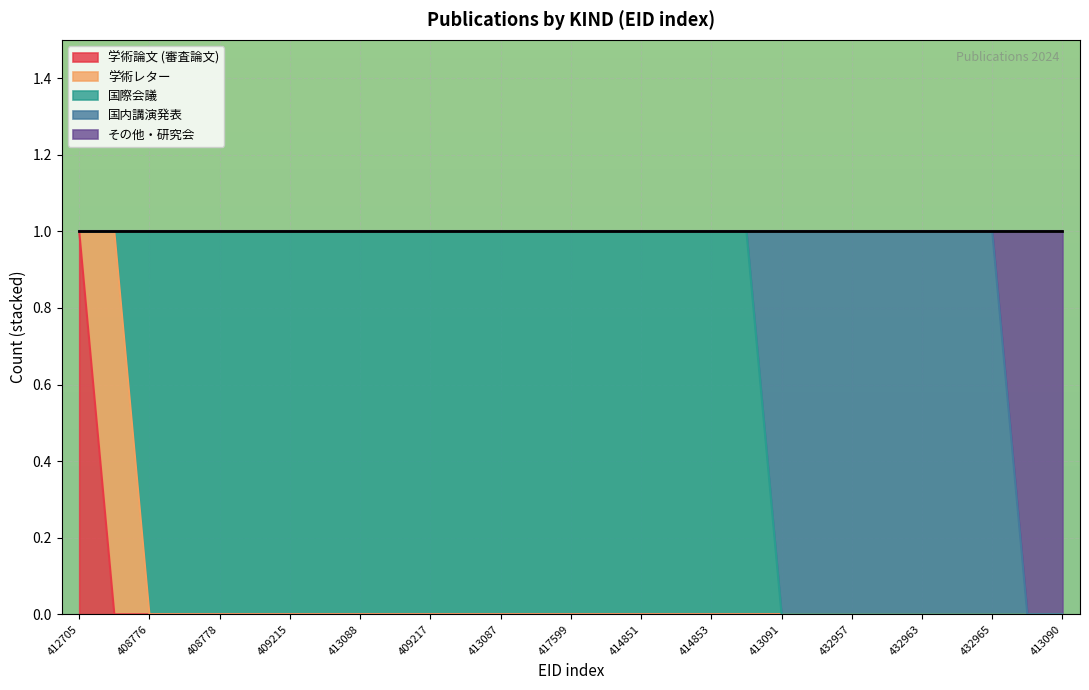

Reading left to right, extract all data points from this chart.

学術論文 (審査論文): 1	0	0	0	0	0	0	0	0	0	0	0	0	0	0	0	0	0	0	0	0	0	0	0	0	0	0	0	0
学術レター: 0	1	0	0	0	0	0	0	0	0	0	0	0	0	0	0	0	0	0	0	0	0	0	0	0	0	0	0	0
国際会議: 0	0	1	1	1	1	1	1	1	1	1	1	1	1	1	1	1	1	1	1	0	0	0	0	0	0	0	0	0
国内講演発表: 0	0	0	0	0	0	0	0	0	0	0	0	0	0	0	0	0	0	0	0	1	1	1	1	1	1	1	0	0
その他・研究会: 0	0	0	0	0	0	0	0	0	0	0	0	0	0	0	0	0	0	0	0	0	0	0	0	0	0	0	1	1